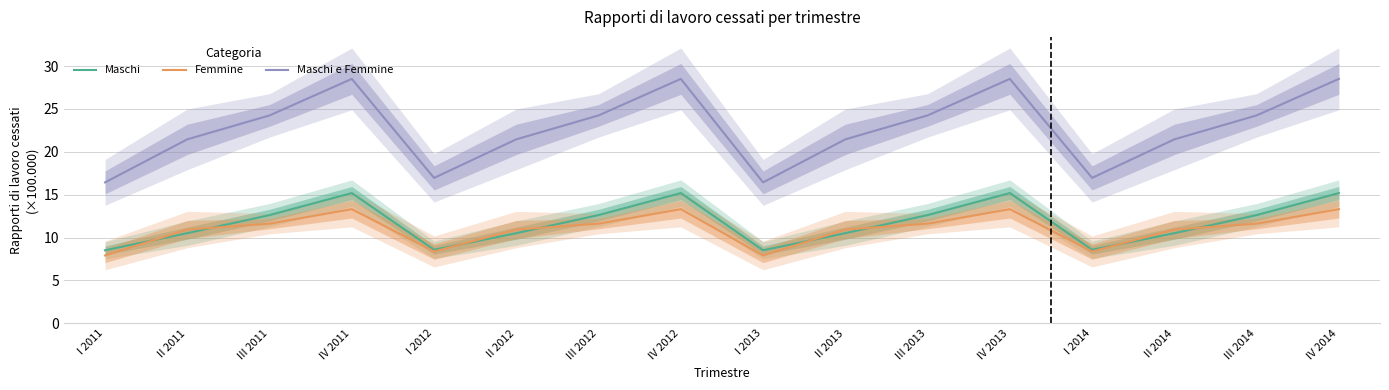

At how many categories does at least one series exceed 13?

16